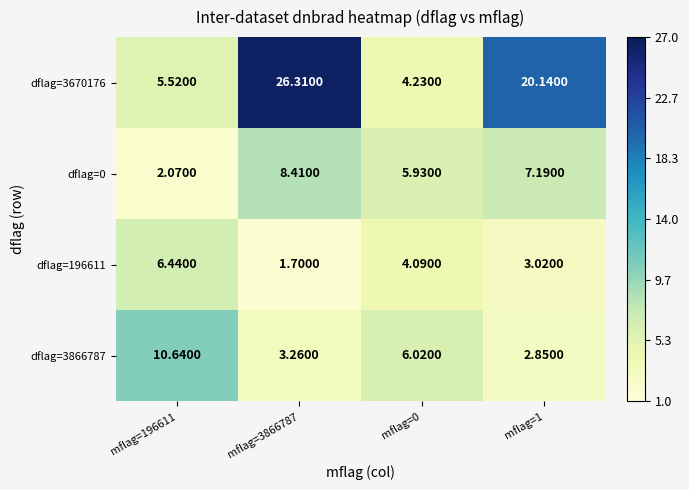

What is the spread (max minus min) of values at mflag=1?

17.3